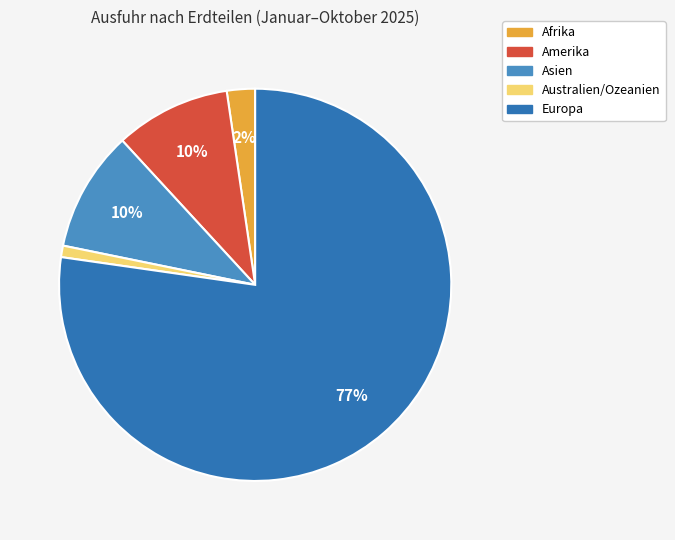

To the nearest percent, what percentage of the pie is Australien/Ozeanien?

1%